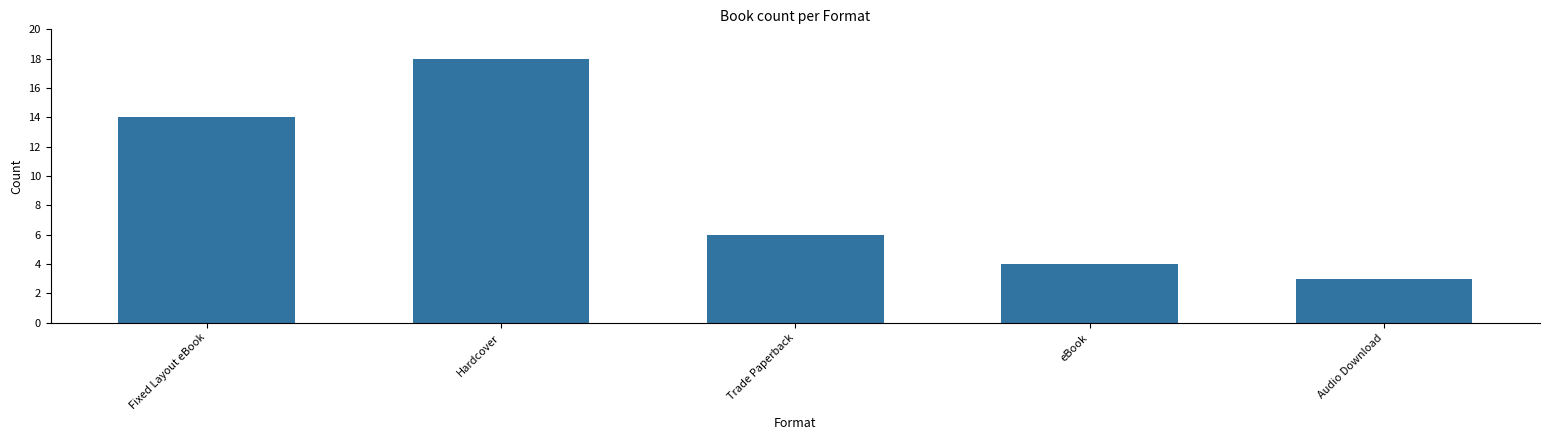

How many distinct data groups are displayed?

1